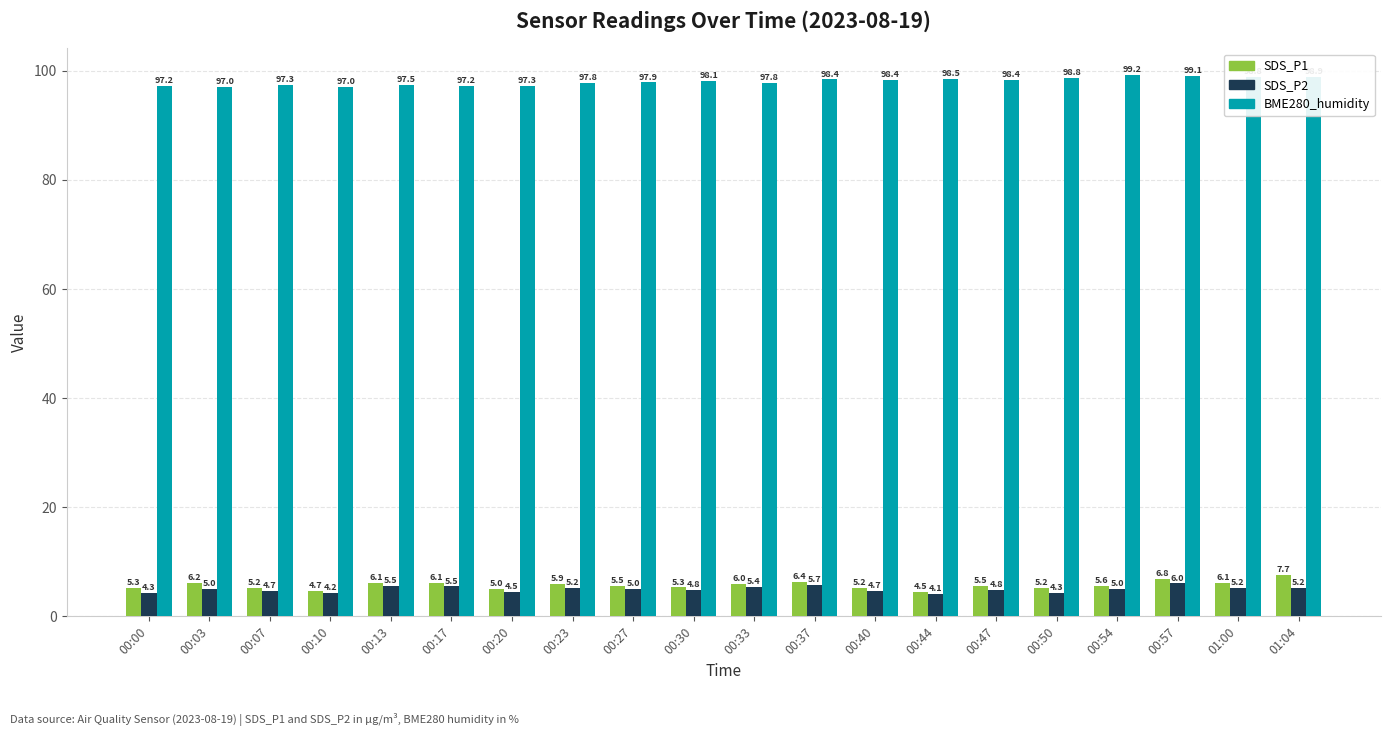

Which series changed the most between 00:47 and 00:54?

BME280_humidity